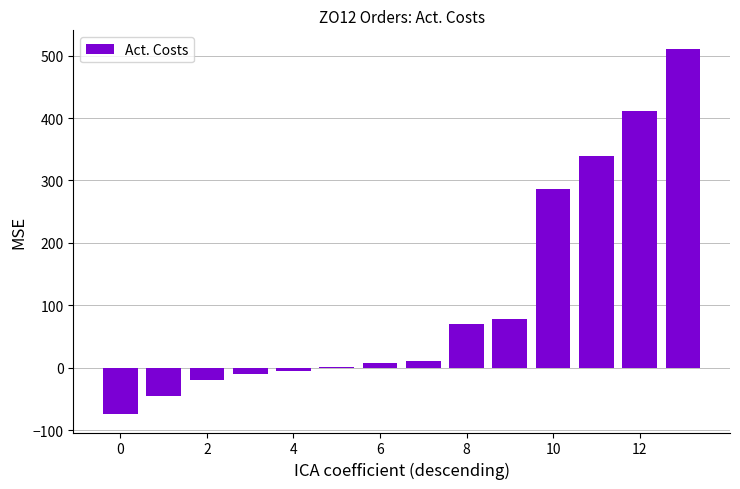

What is the average value?

111.4